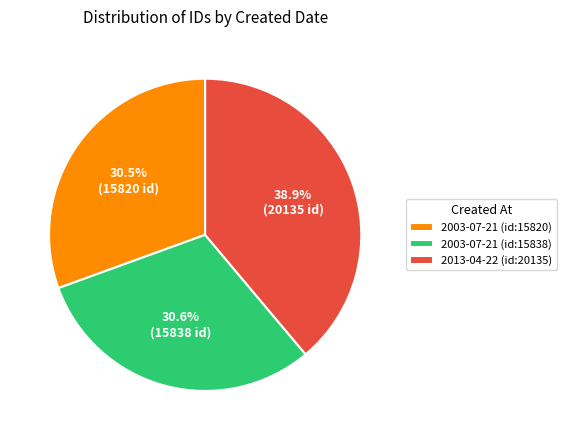

What percentage is the 2003-07-21 (id:15838) slice, to the nearest percent?

31%